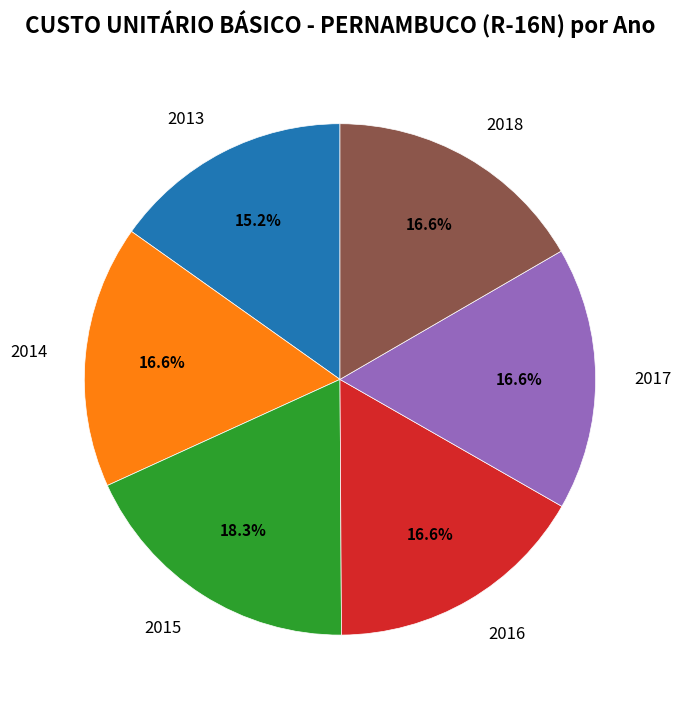

Combined, what portion of the pie is 2017 and 2015?

34.9%